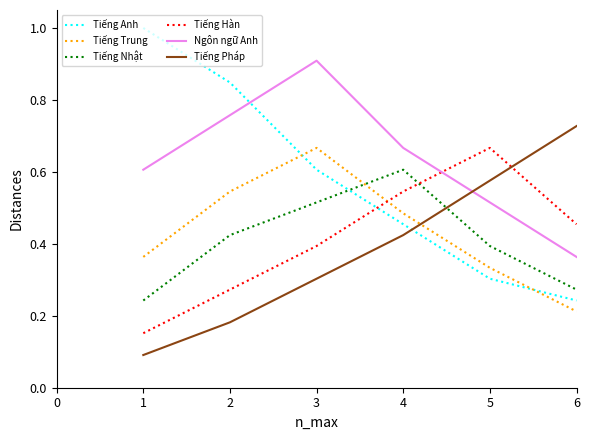

Is the value of Tiếng Nhật at 1 greater than the value of Tiếng Anh at 5?

No